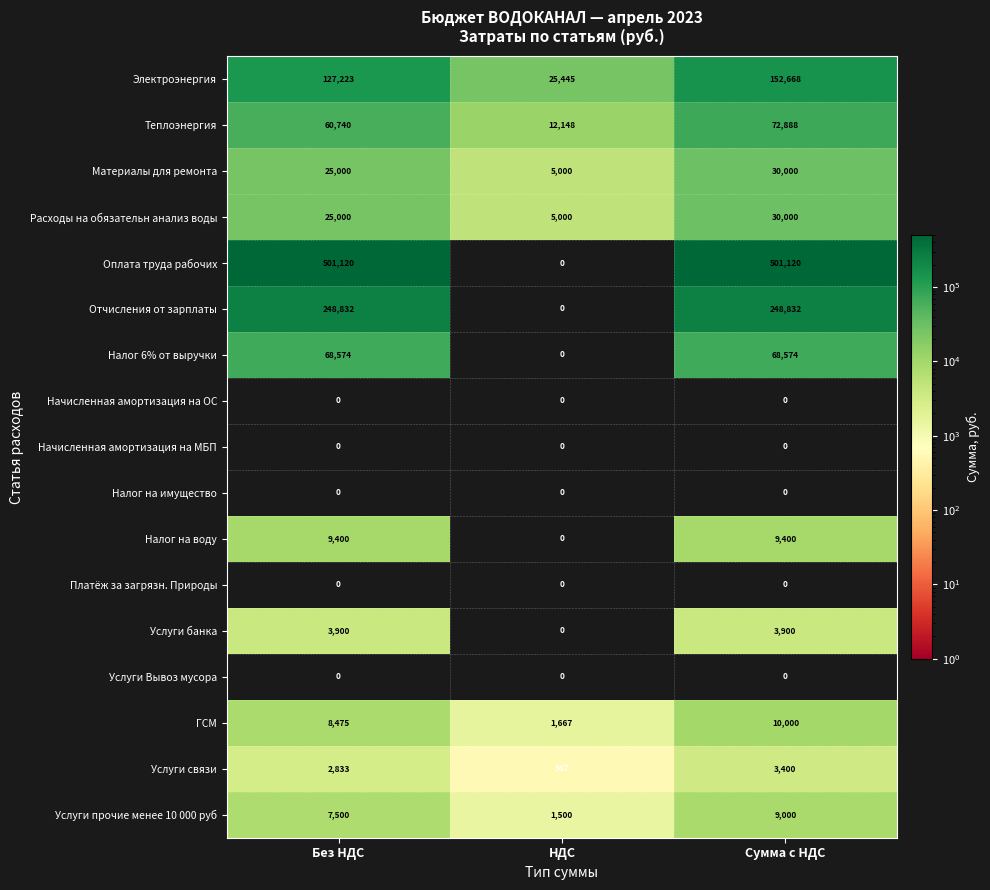

Which series has the largest total across all categories?

Оплата труда рабочих